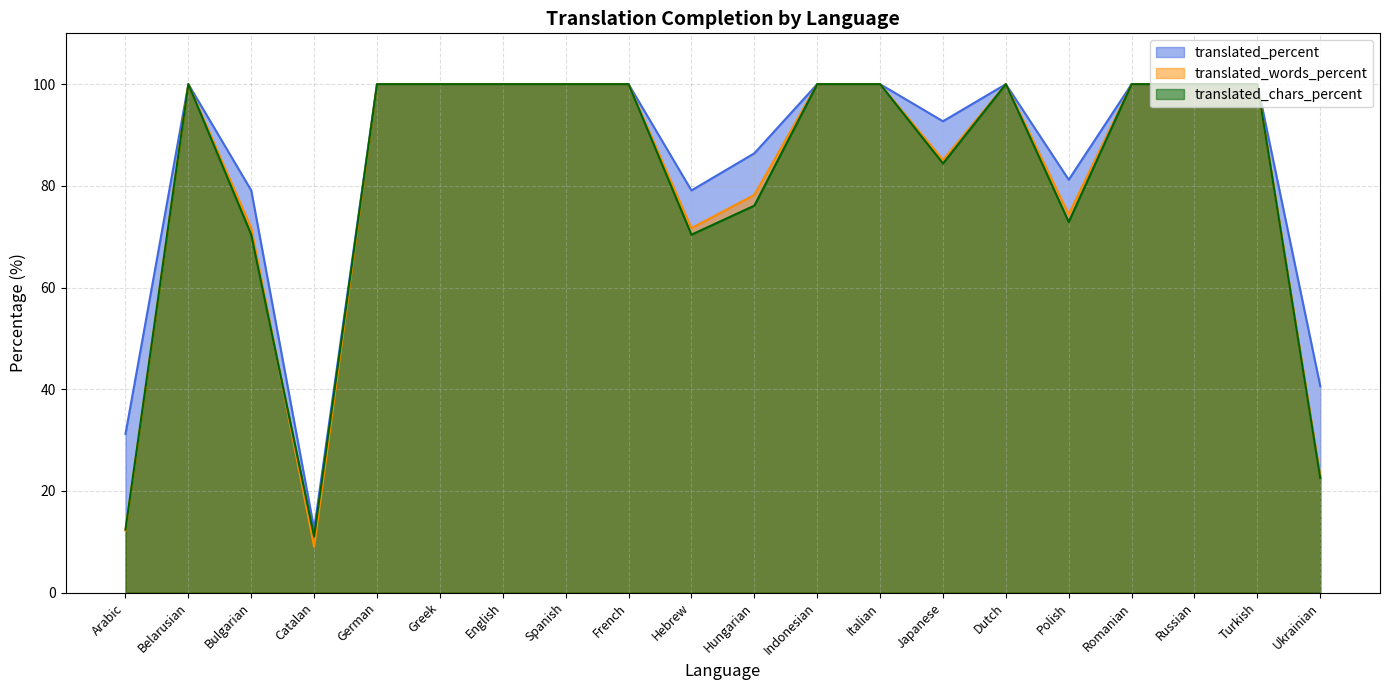

At how many categories does at least one series exceed 65?

17